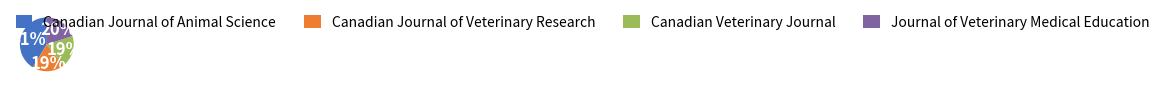

To the nearest percent, what portion does Canadian Veterinary Journal represent?

19%